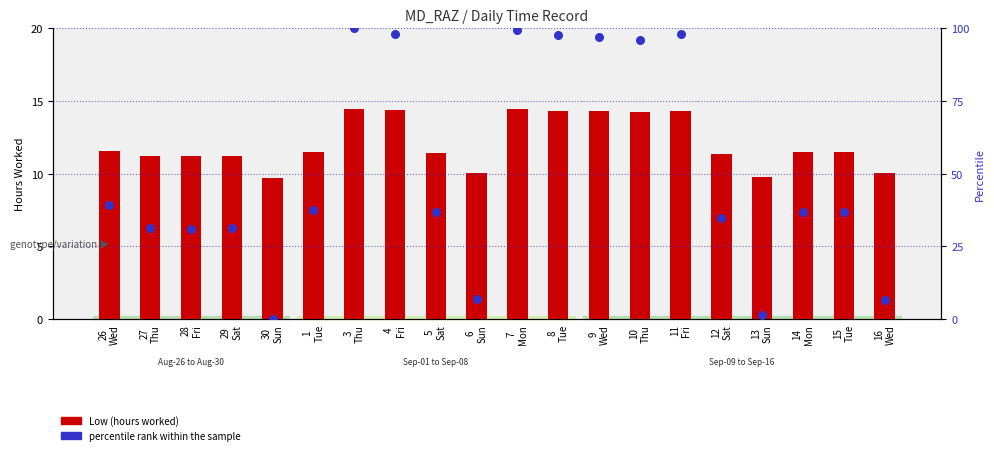

What is the total value across all series at 5
Sat?

48.2